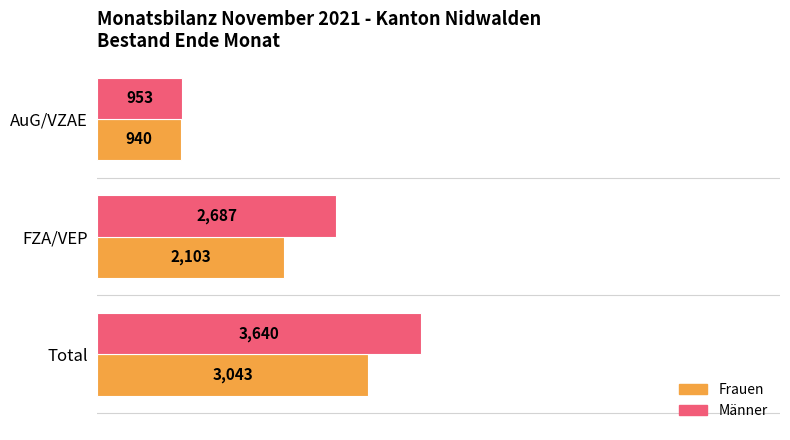

Where is Frauen nearest to the value 1991?

FZA/VEP